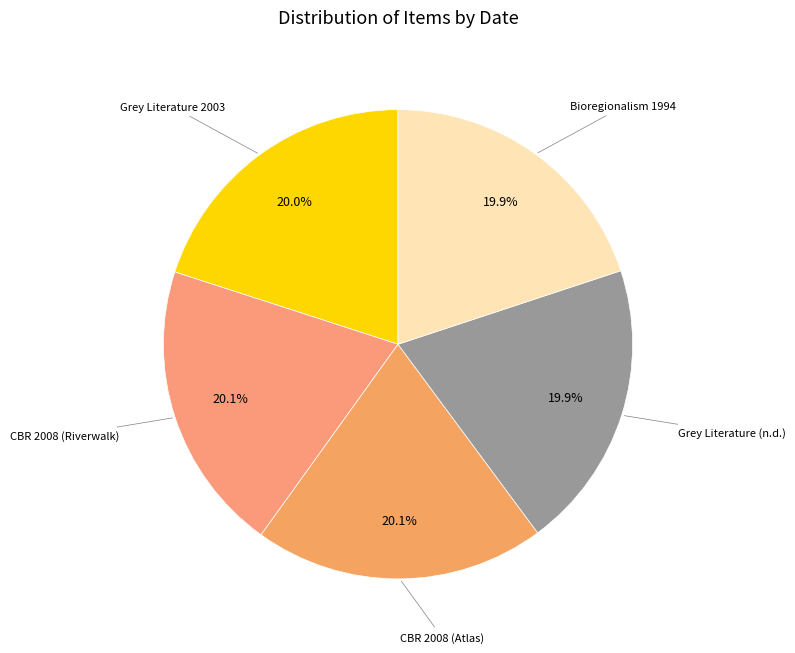

Is there any slice that represents more than half of the pie?

No